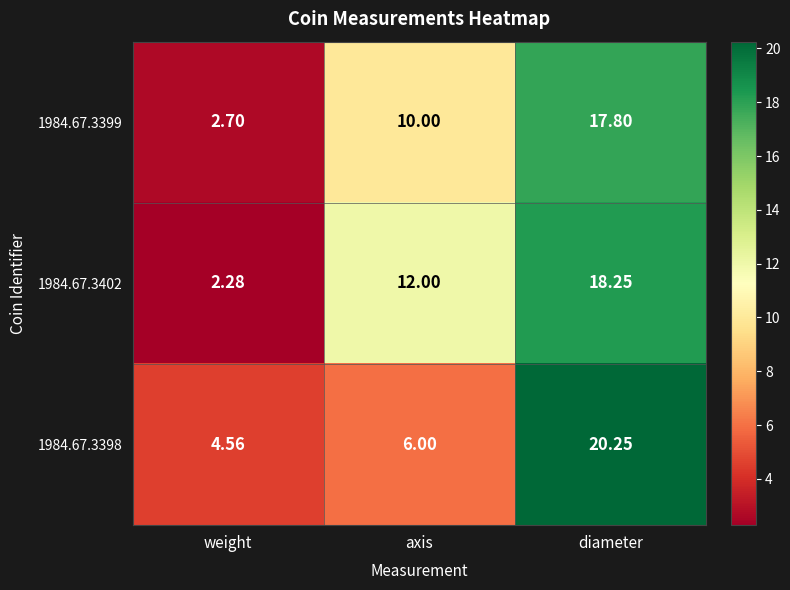

At which label is 1984.67.3399 closest to 10?

axis